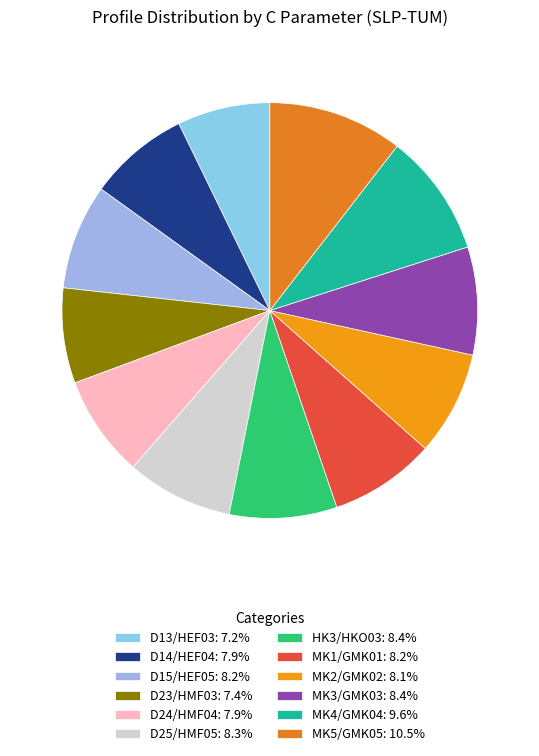

True or false: D23/HMF03 accounts for 7% of the total.

True